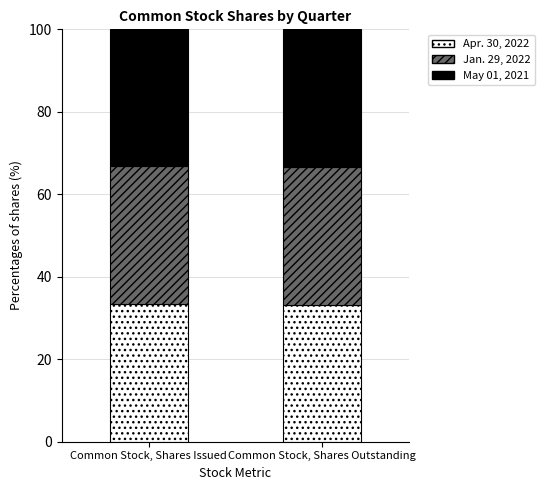

What are all the series names shown in the legend?

Apr. 30, 2022, Jan. 29, 2022, May 01, 2021